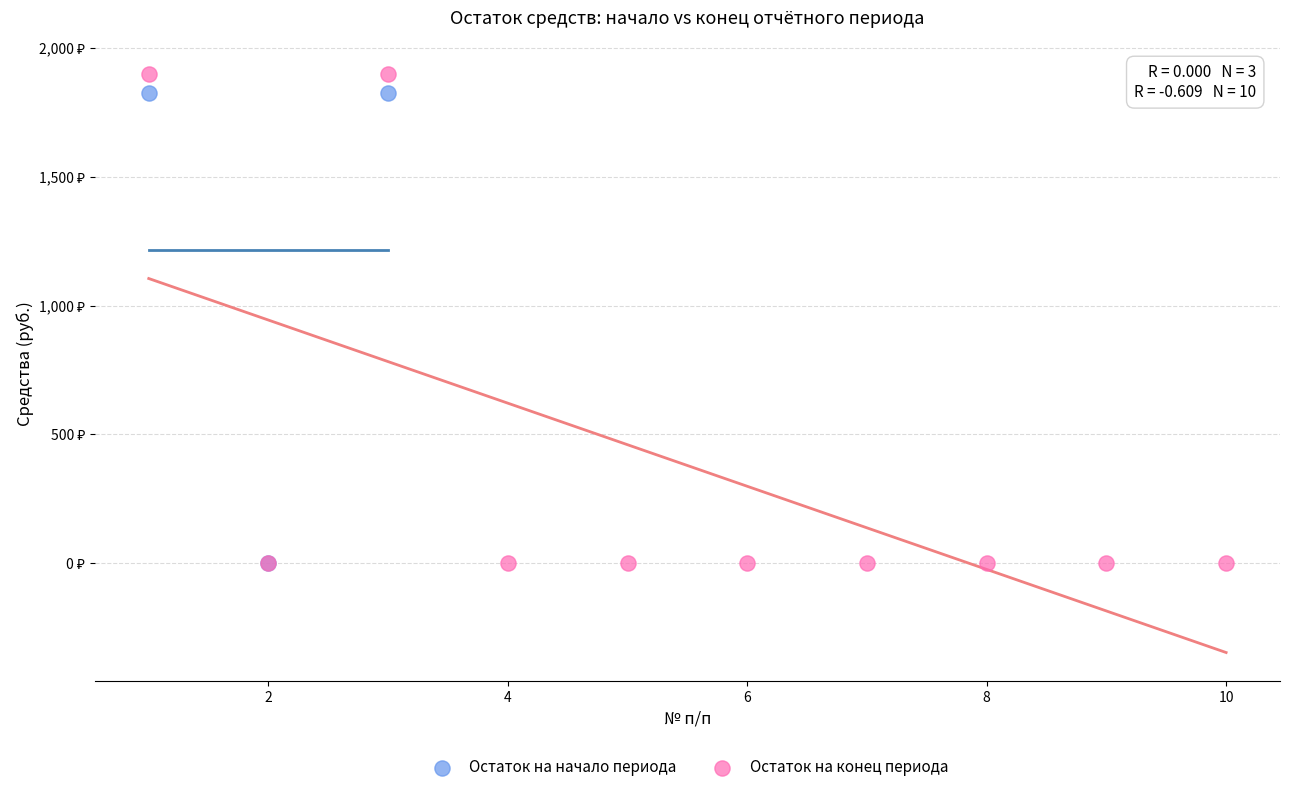

Which series has the largest Y range (max minus min)?

Остаток на конец периода